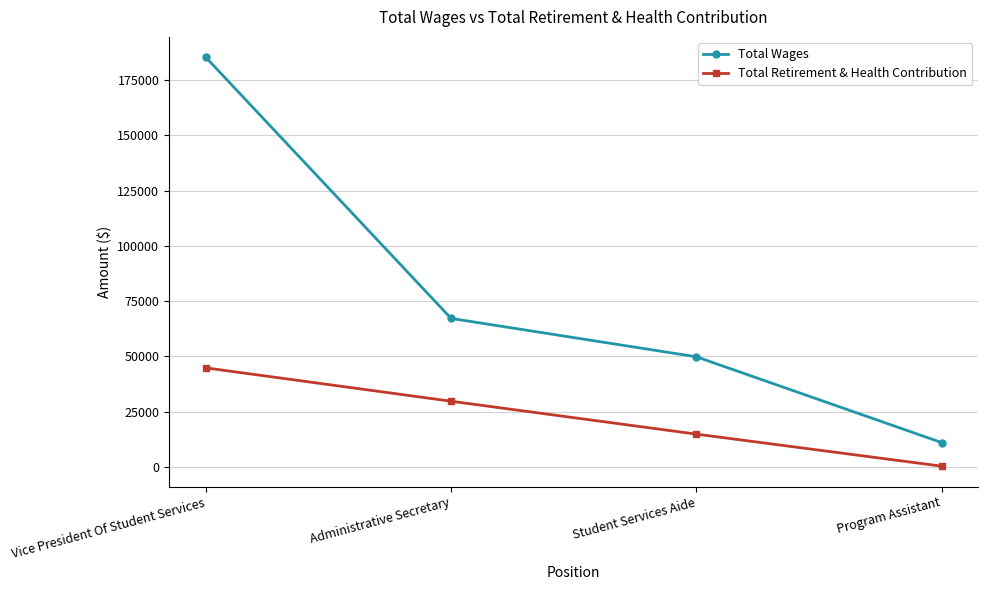

What is the approximate value of Total Wages at Administrative Secretary, to the nearest 100?

67200